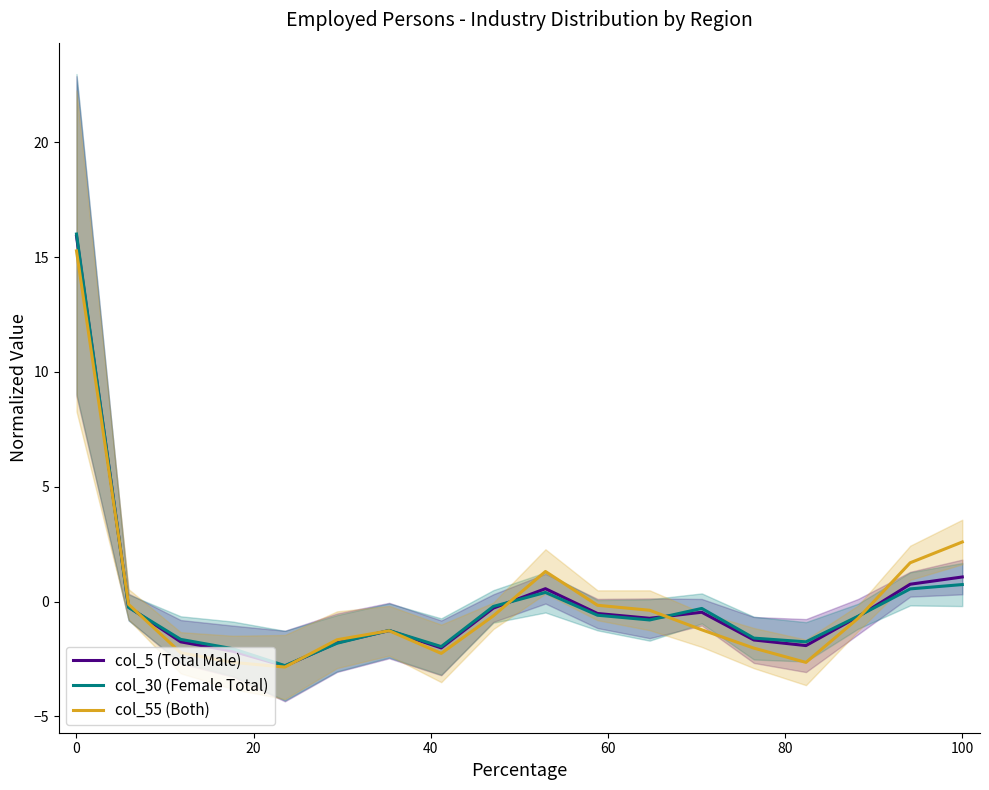

How many lines are shown in the chart?

3